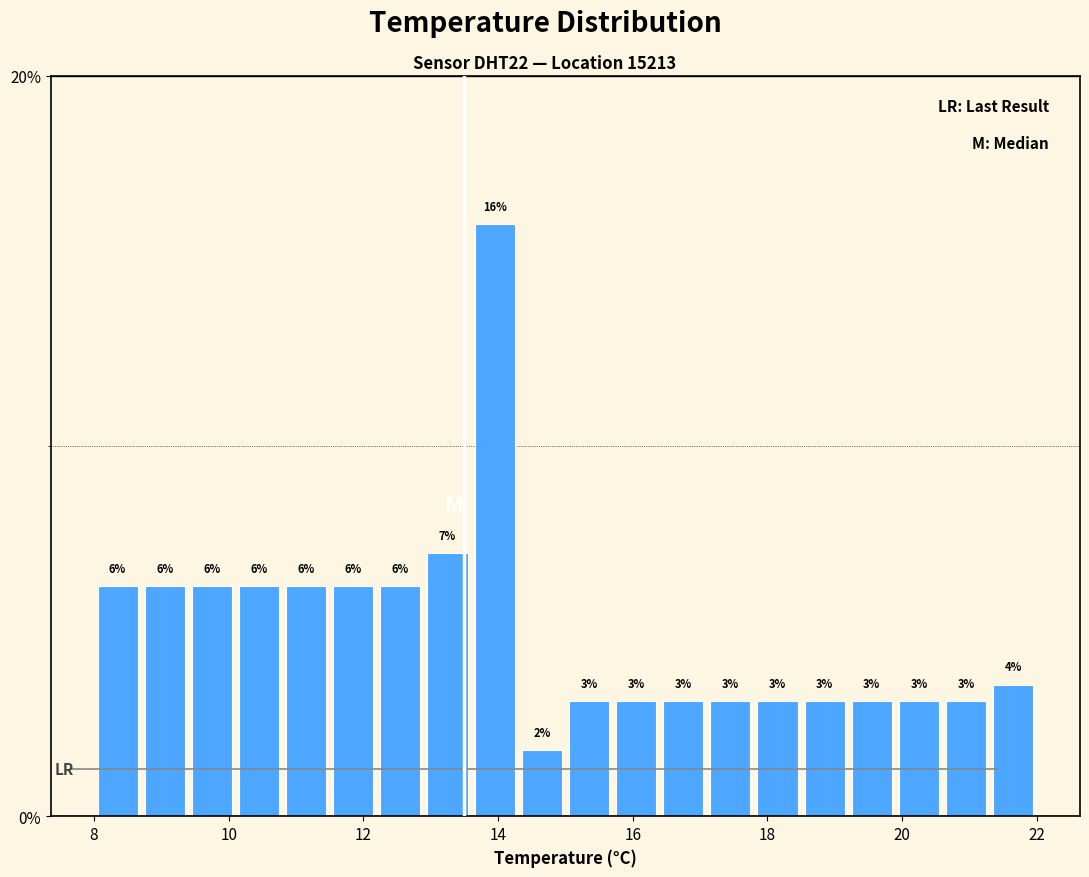

Read against the x-axis, roughly where is the centre of the tallest bar?

14.0